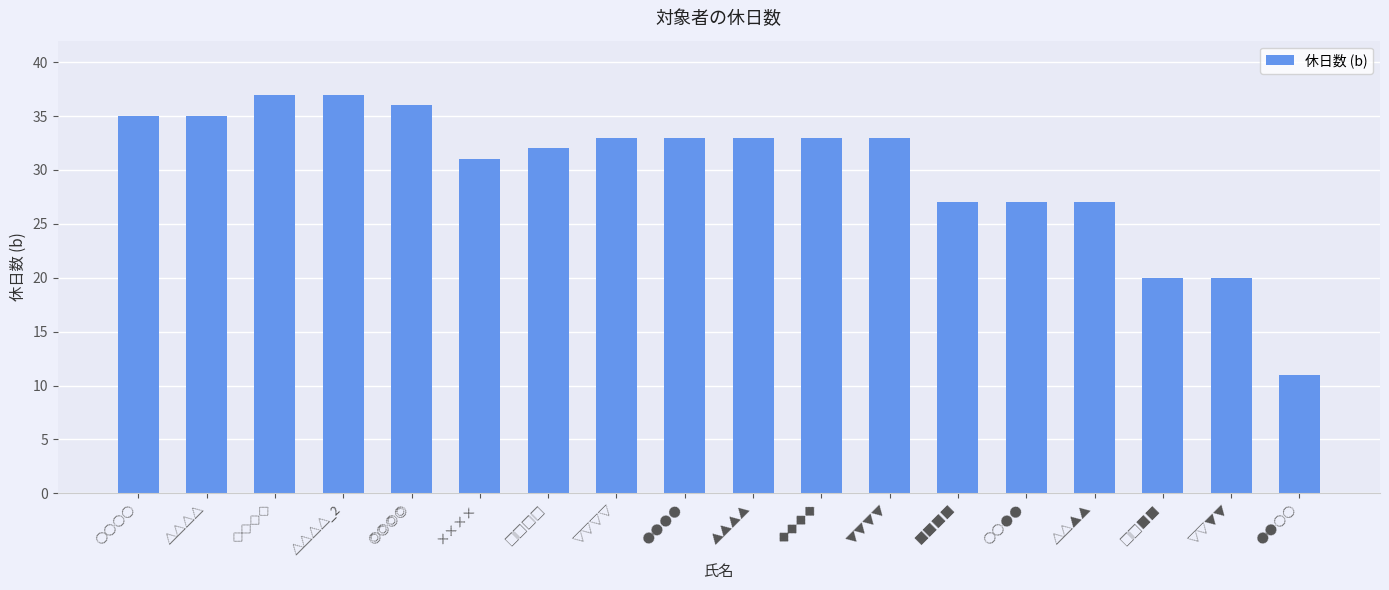

Is it true that the value at ▼▼▼▼ is 11?

False